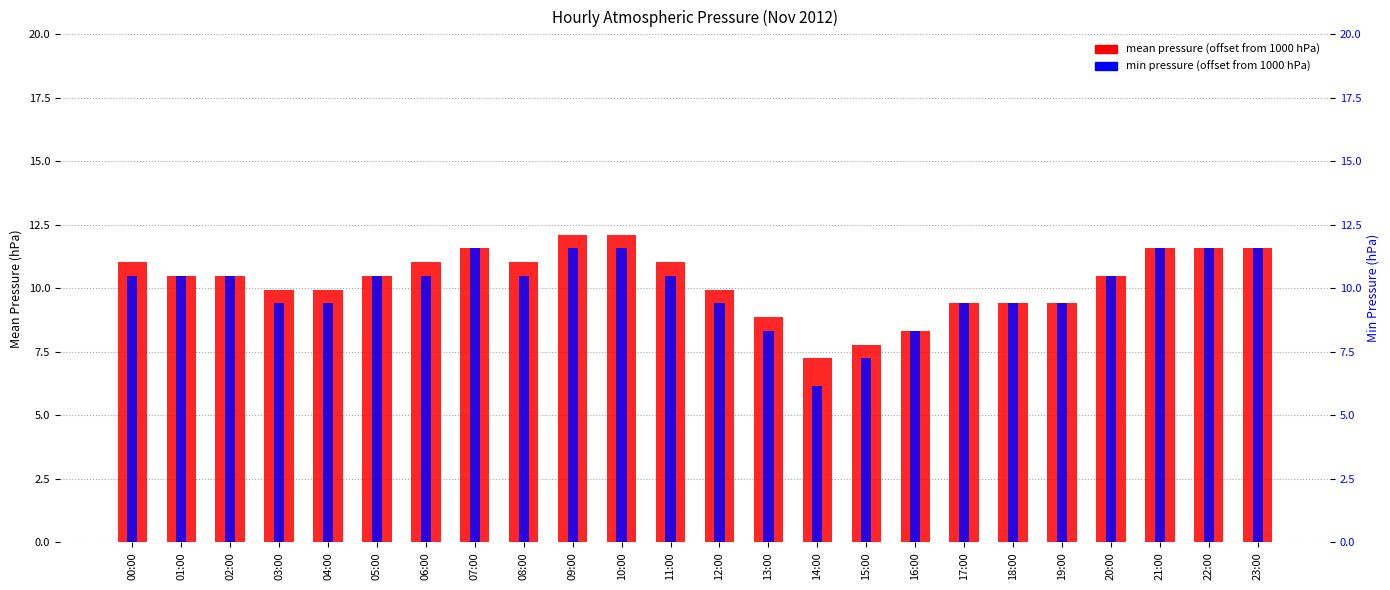

Is it true that mean press equals 10.0 at 03:00?

True